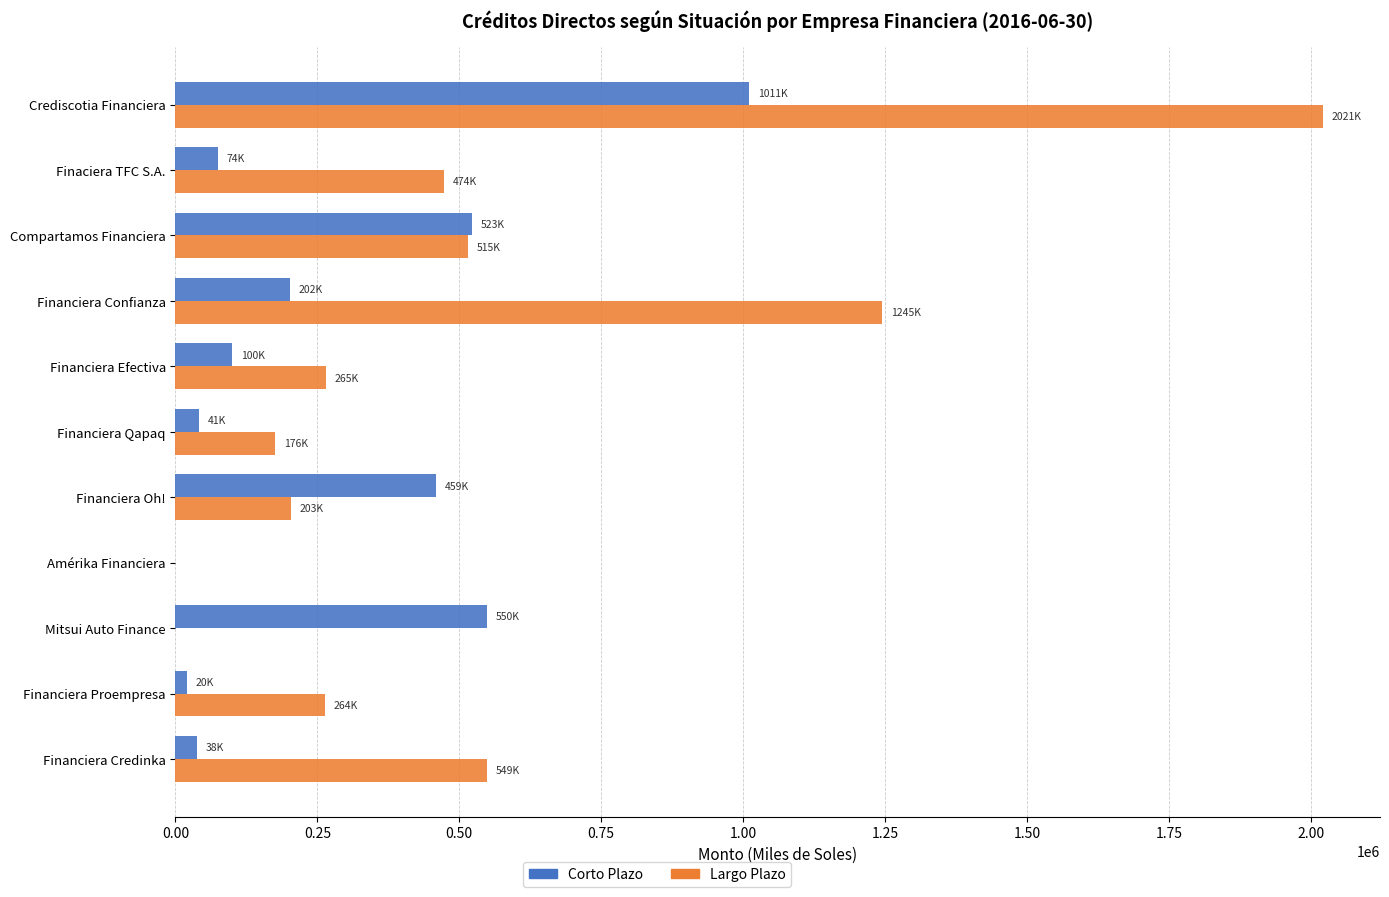

At which category is the sum across all series the highest?

Crediscotia Financiera